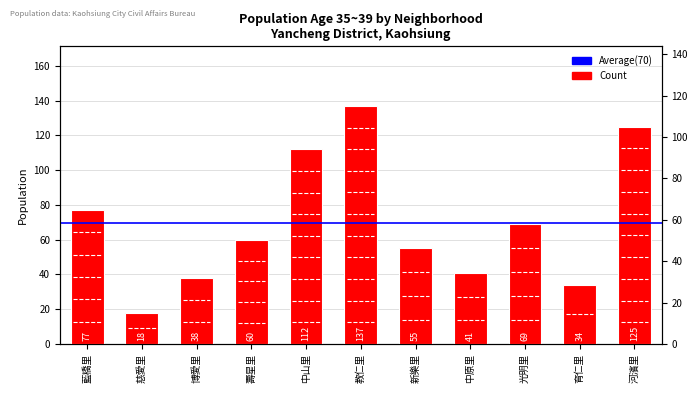

Between 教仁里 and 壽星里, which is larger?

教仁里